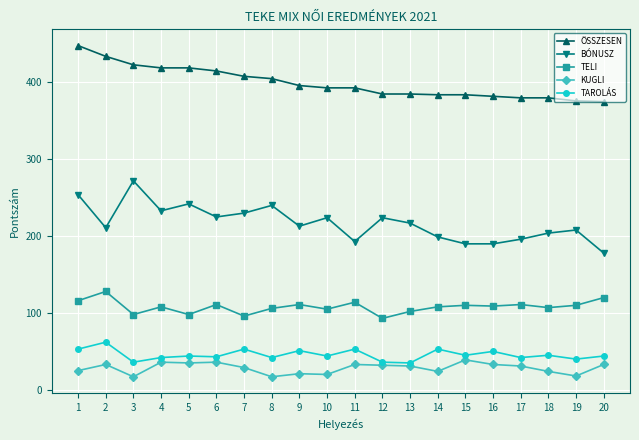

What is the sum of the KUGLI values at 10 and 5?

55